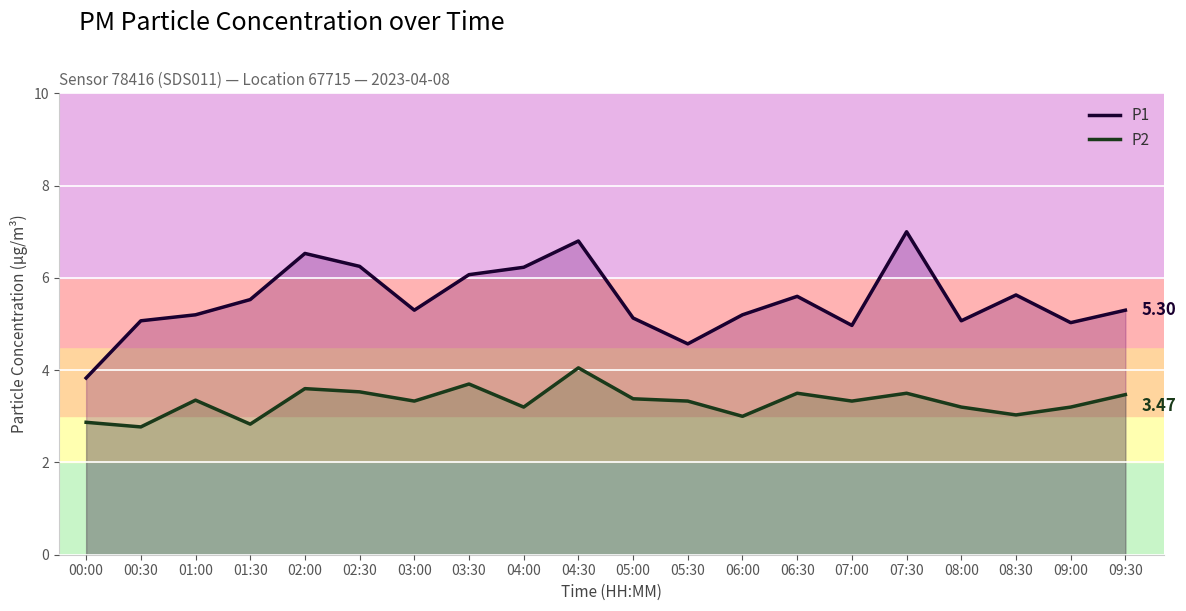

Reading left to right, extract all data points from this chart.

P1: 3.8	5.1	5.2	5.5	6.5	6.2	5.3	6.1	6.2	6.8	5.1	4.6	5.2	5.6	5.0	7.0	5.1	5.6	5.0	5.3
P2: 2.9	2.8	3.4	2.8	3.6	3.5	3.3	3.7	3.2	4.0	3.4	3.3	3.0	3.5	3.3	3.5	3.2	3.0	3.2	3.5